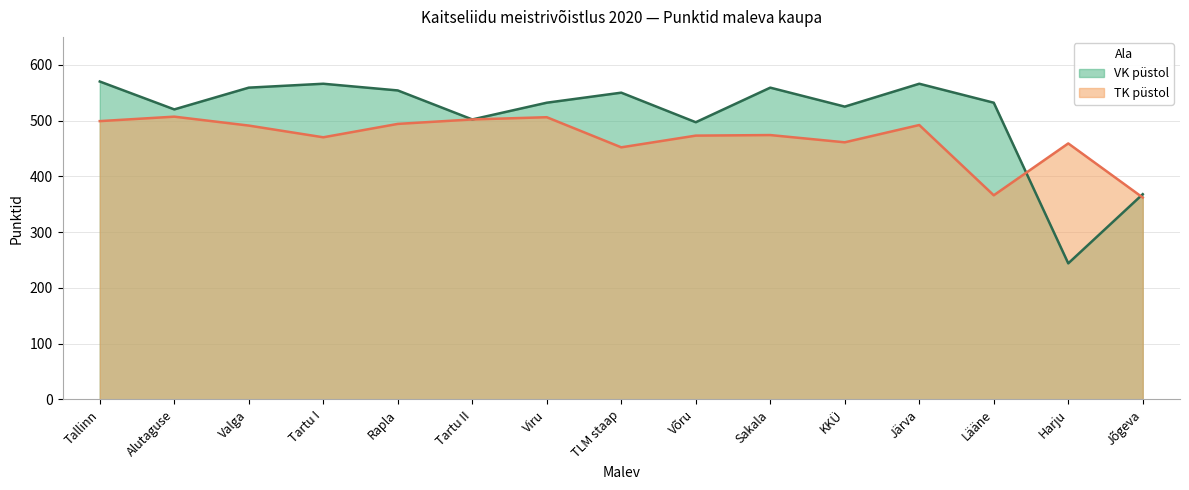

What is the greatest value displayed?

570